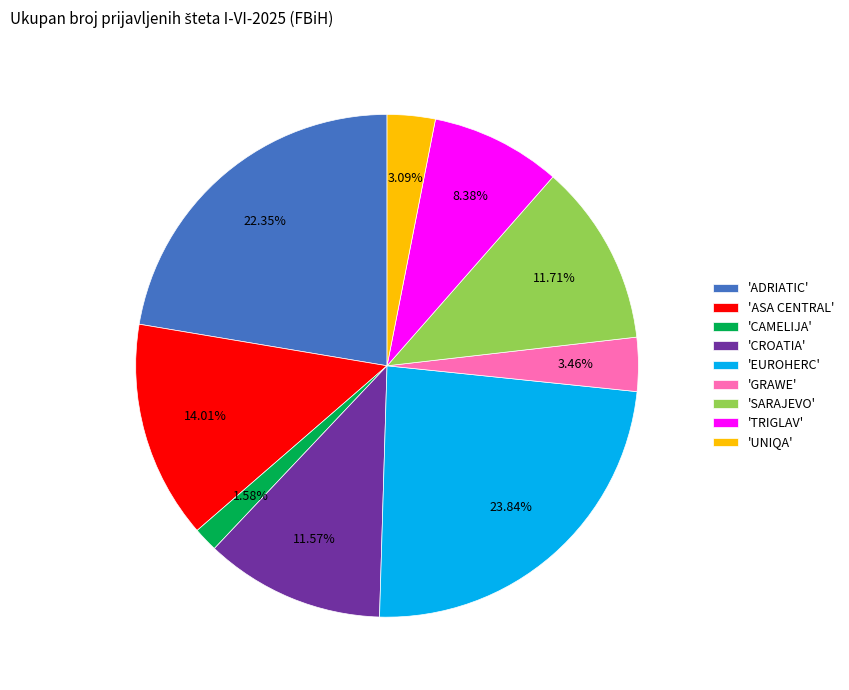

Is there a majority slice in this chart?

No